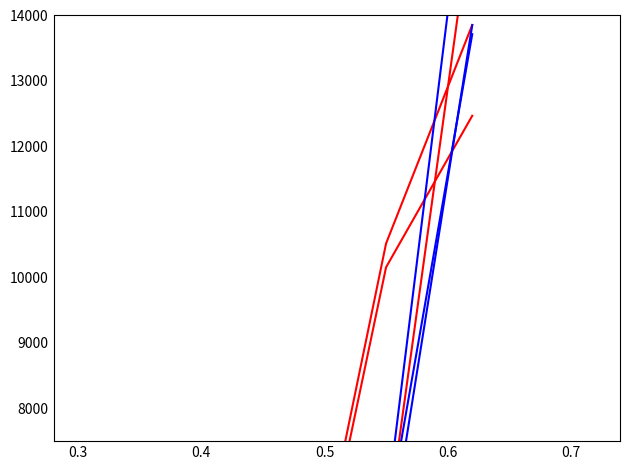

What is the smallest value displayed?

177